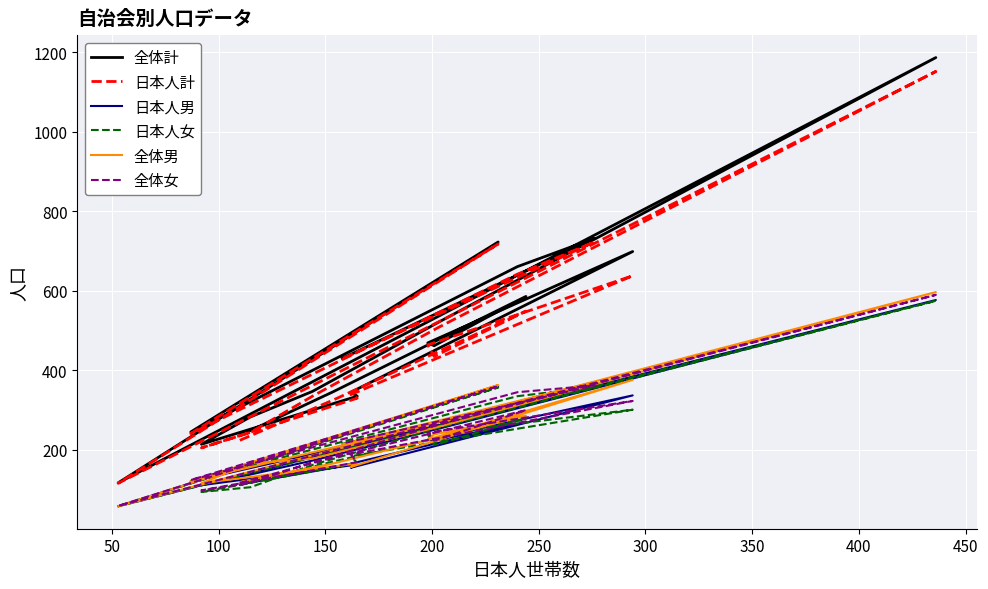

True or false: 日本人男 has a value of 487 at 16.

False